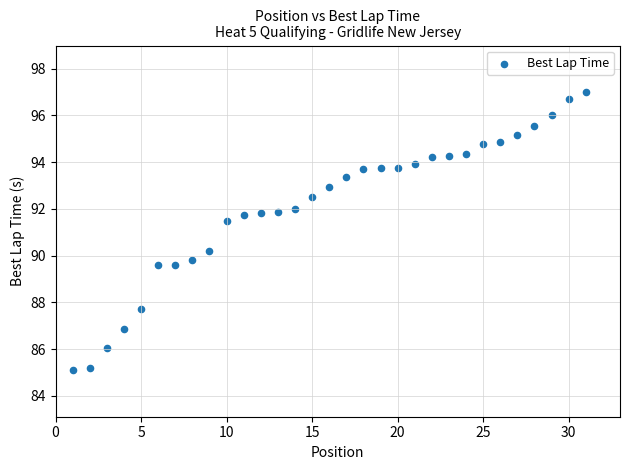

What is the range of X values (max minus min)?

30.0